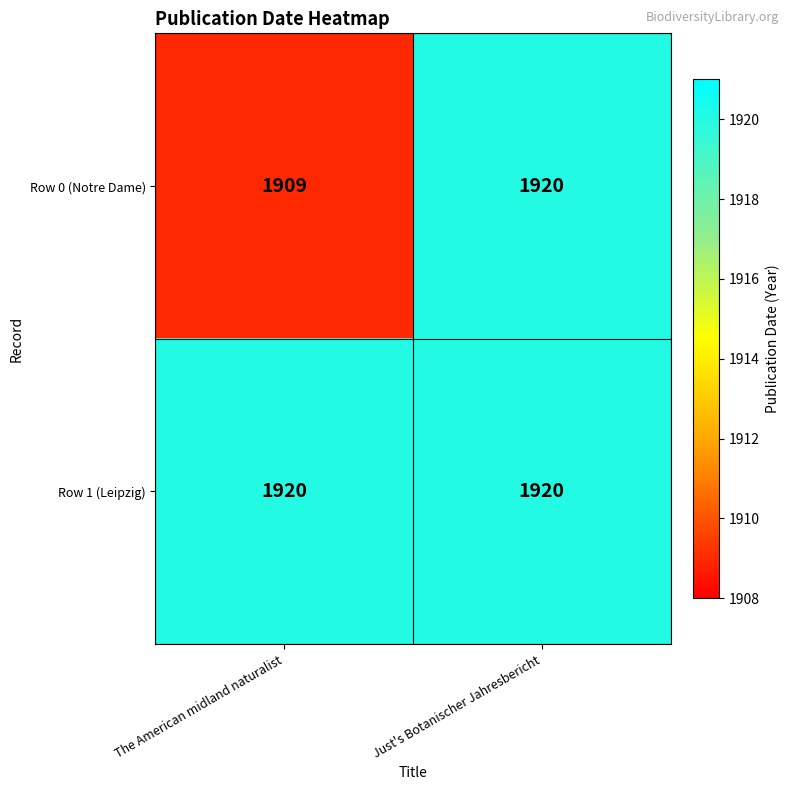

Which series has the largest total across all categories?

Row 1 (Leipzig)